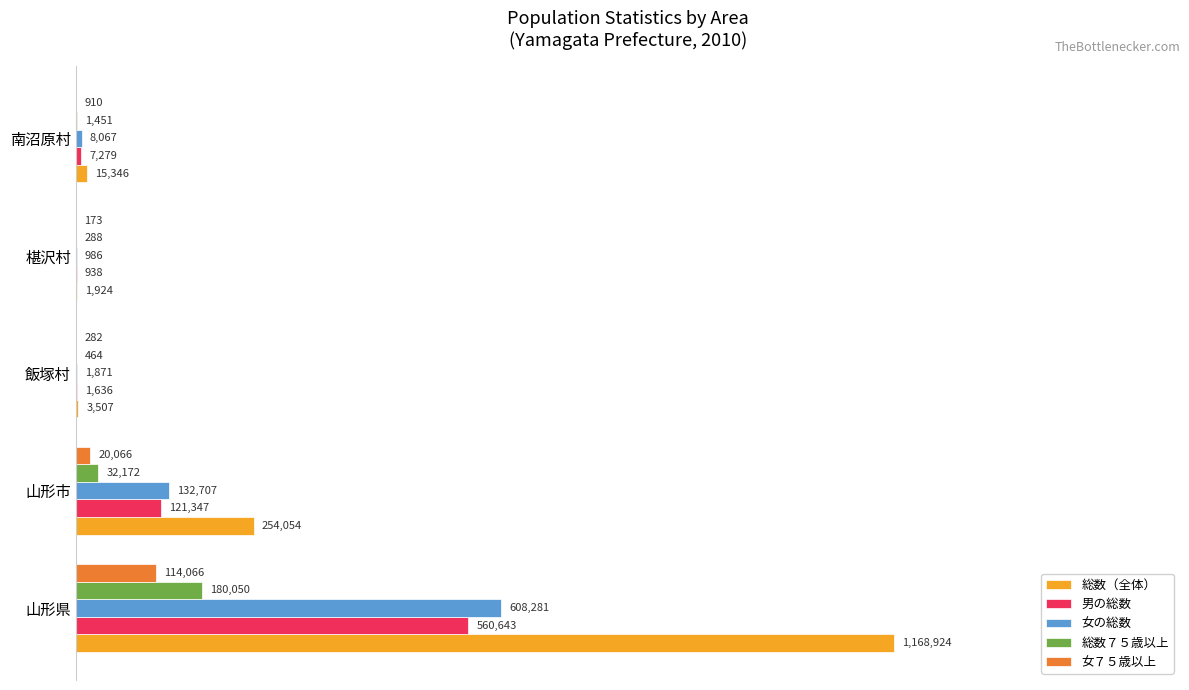

What are all the series names shown in the legend?

総数（全体）, 男の総数, 女の総数, 総数７５歳以上, 女７５歳以上